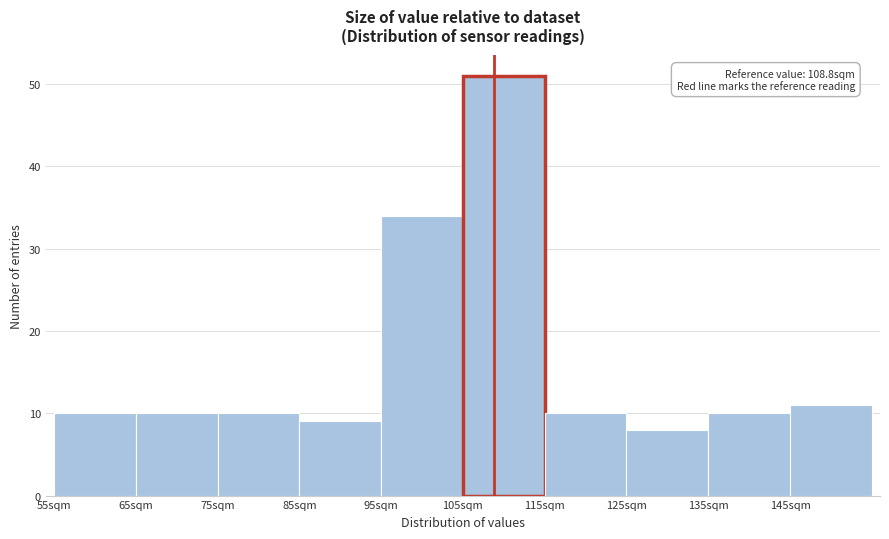

Over which range of the x-axis is the bar tallest?

105 to 115